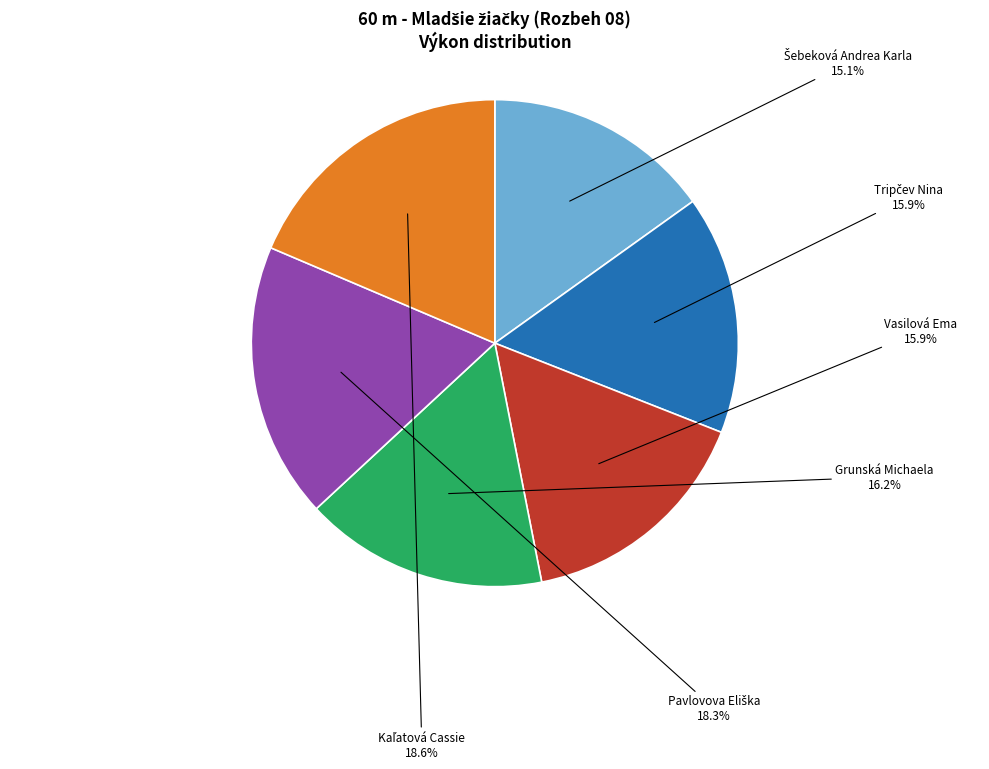

How many slices are in this pie chart?

6